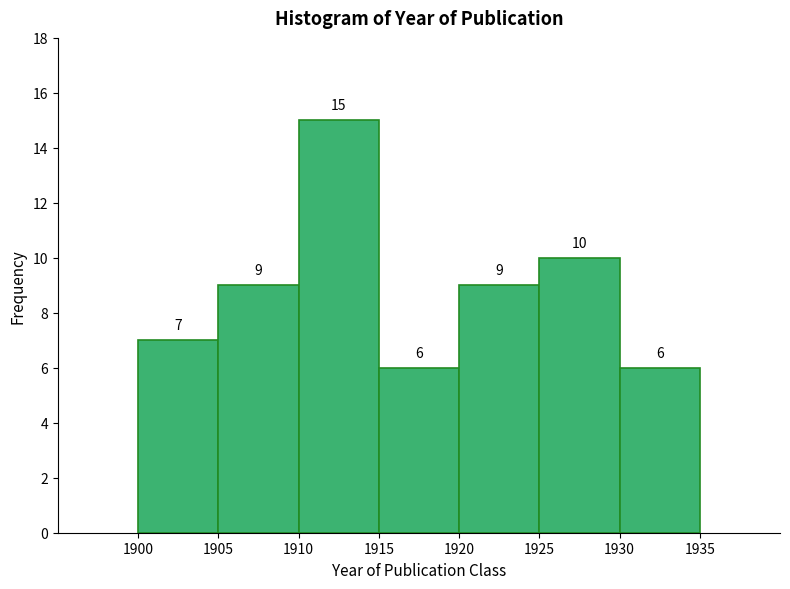

What is the height of the bar covering 1925 to 1930 on the x-axis?

10